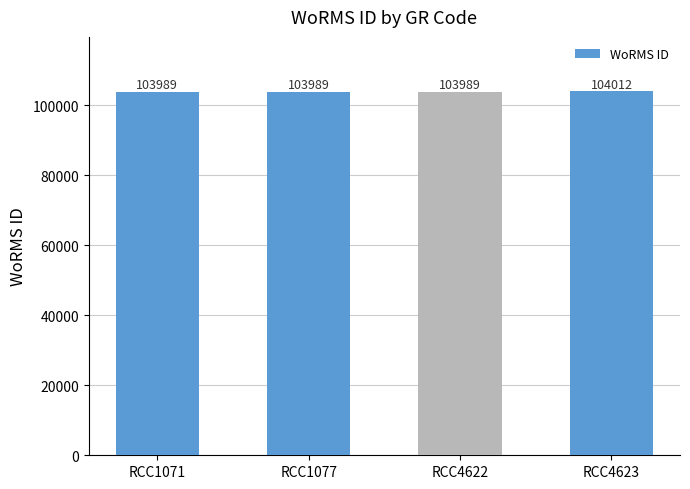

True or false: the data shows 182996 at RCC1071.

False